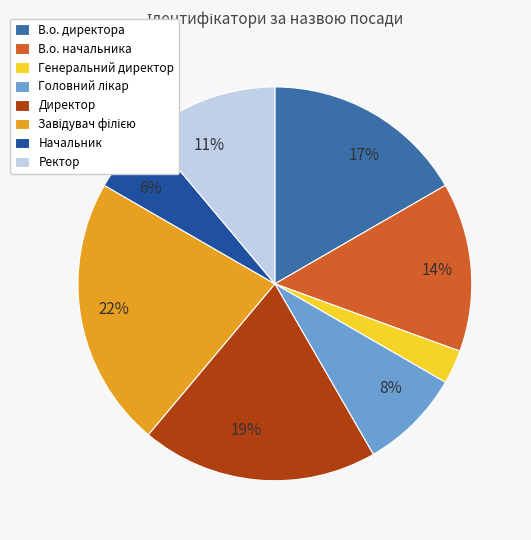

True or false: Ректор accounts for 24% of the total.

False